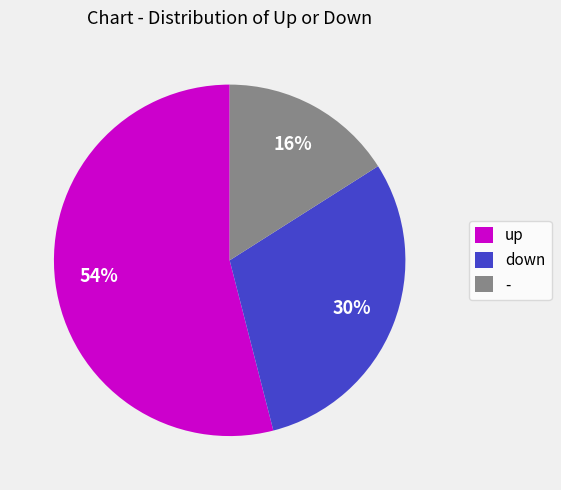

Do - and up together represent more than half of the pie?

Yes